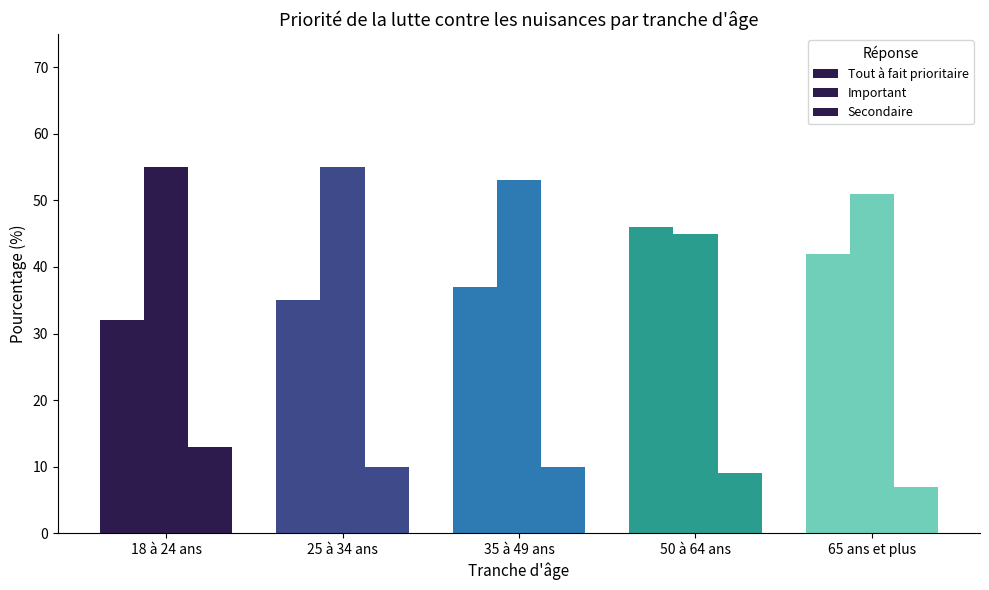

What is the sum of all Secondaire values?

49